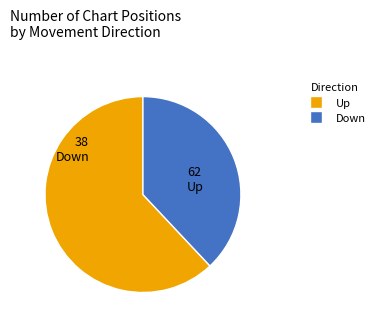

Does any single category account for the majority?

Yes